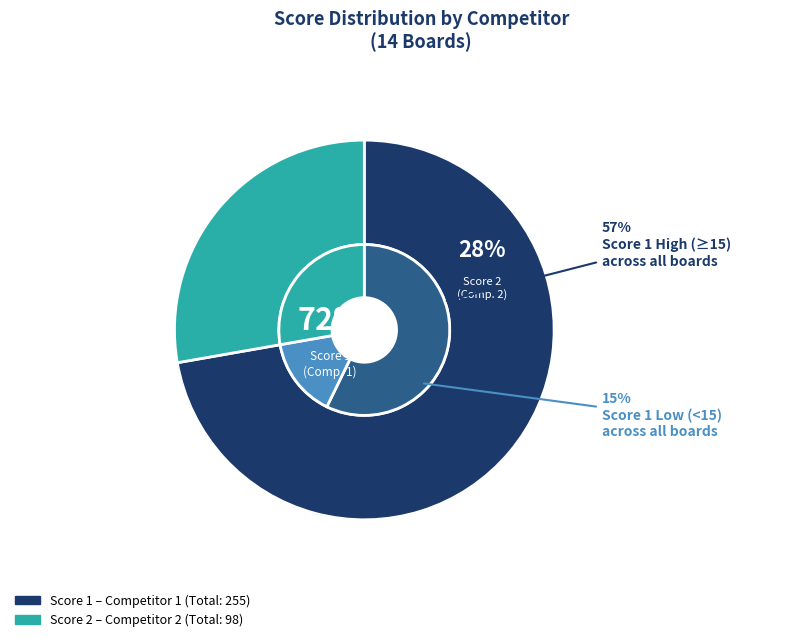

Does 10 represent more than half of the total?

No